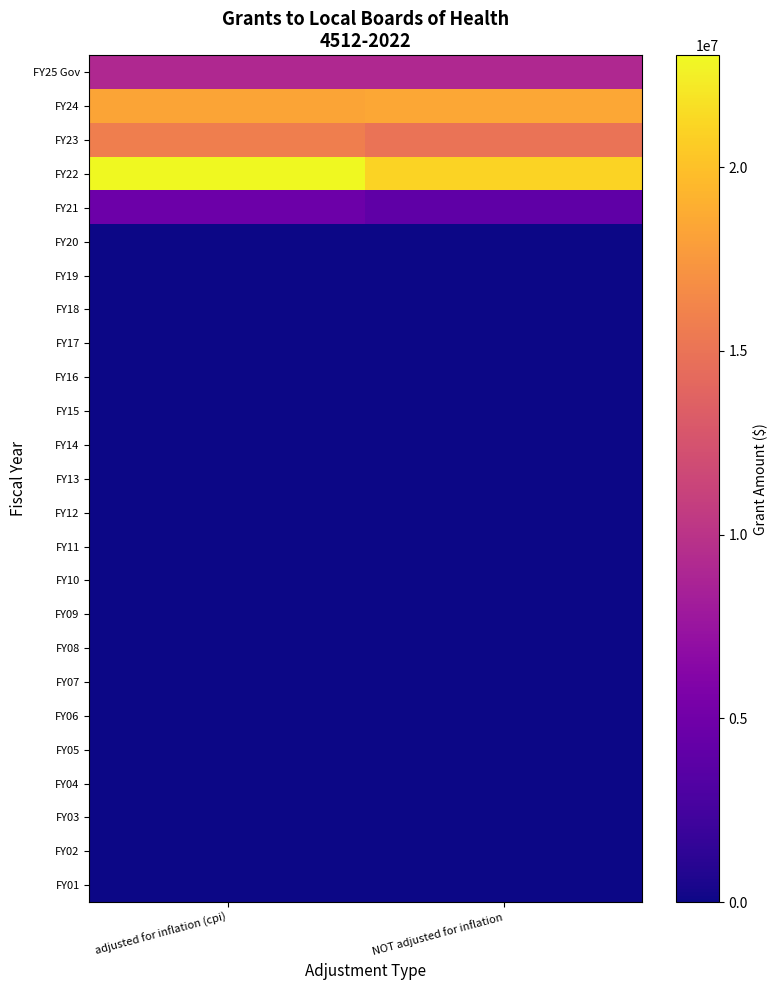

What is the total value across all series at adjusted for inflation (cpi)?

71072755